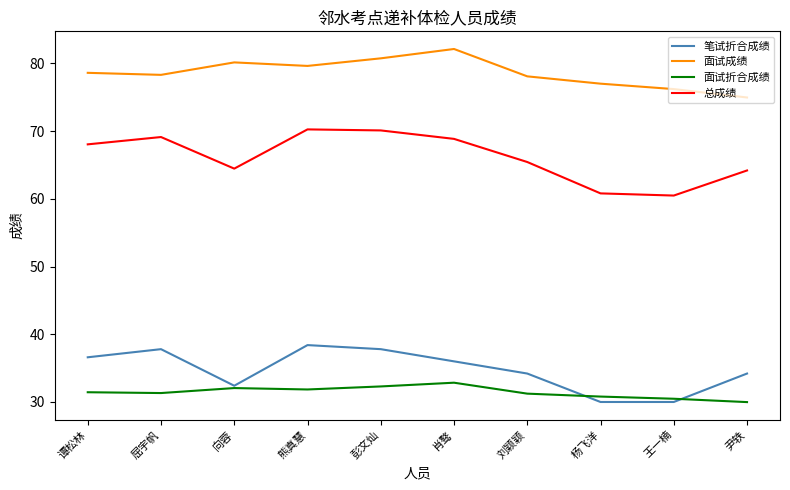

What is the sum of the 面试成绩 values at 谭松林 and 向蓉?

158.7